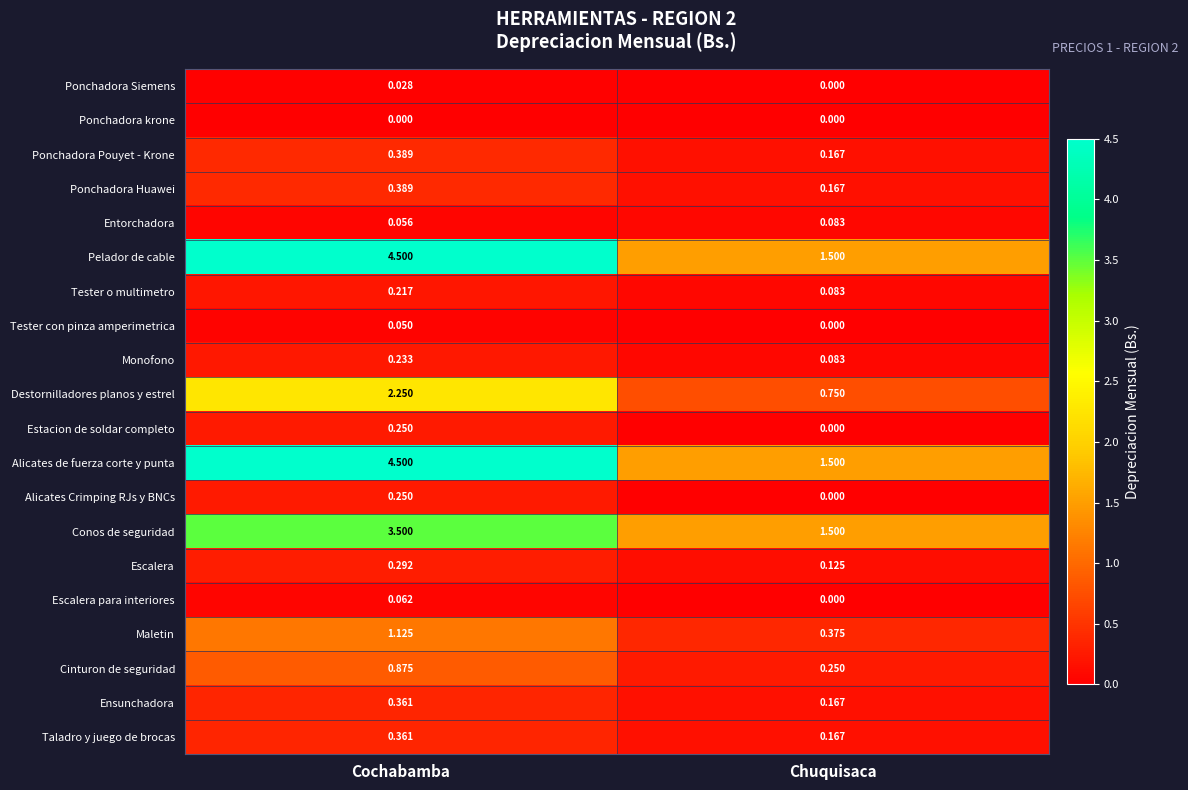

Is the value of Ponchadora Pouyet - Krone at Chuquisaca greater than the value of Ponchadora Huawei at Cochabamba?

No